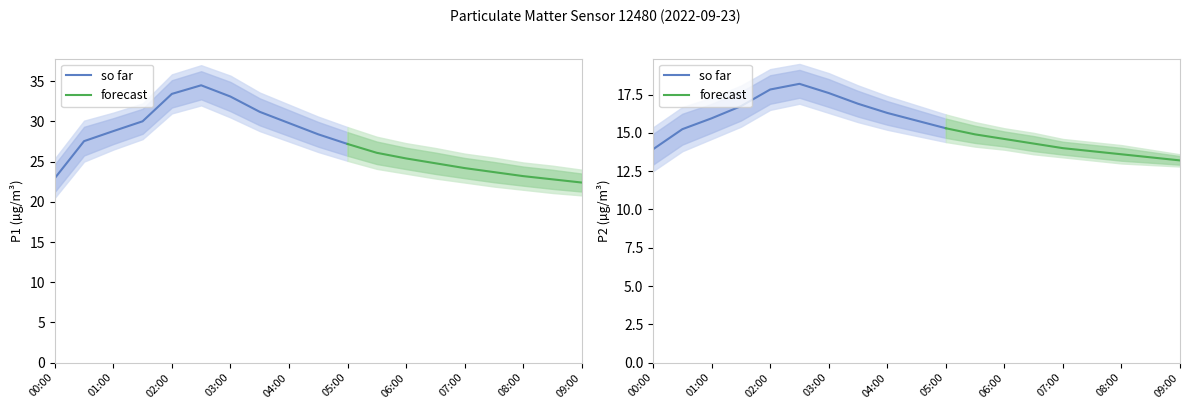

Is it true that P1 equals 34.5 at 02:30?

True